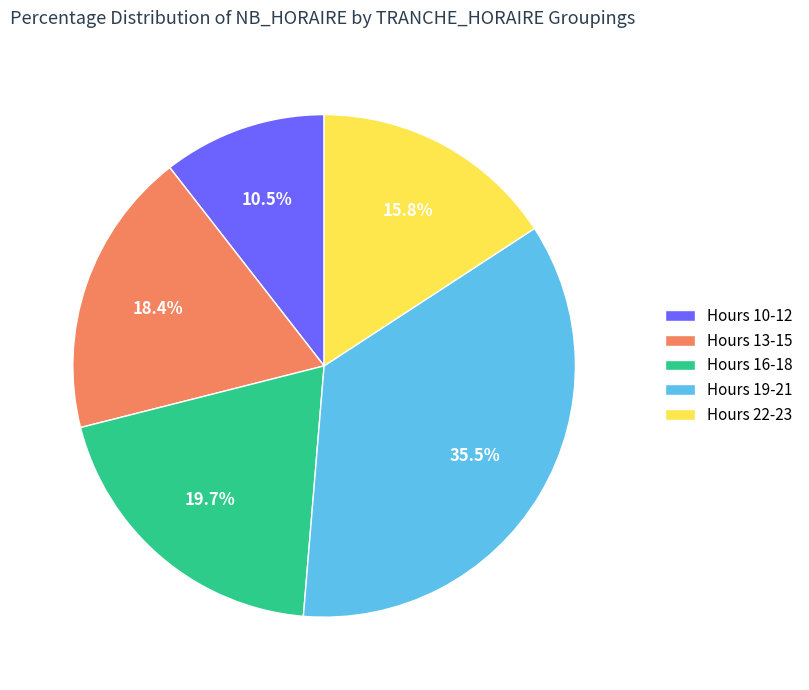

What is the smallest slice in the pie chart?

Hours 10-12